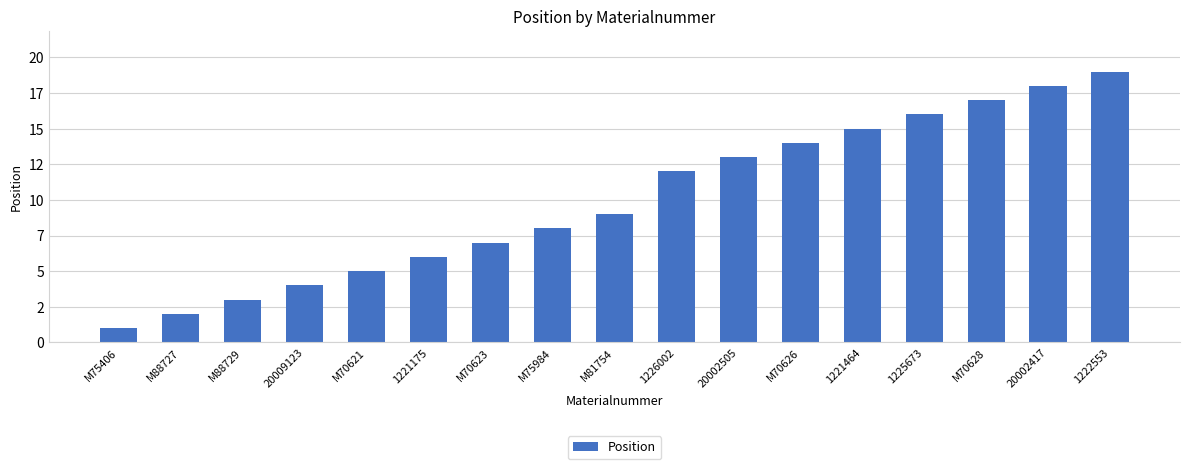

What position from the left is 1225673?

14